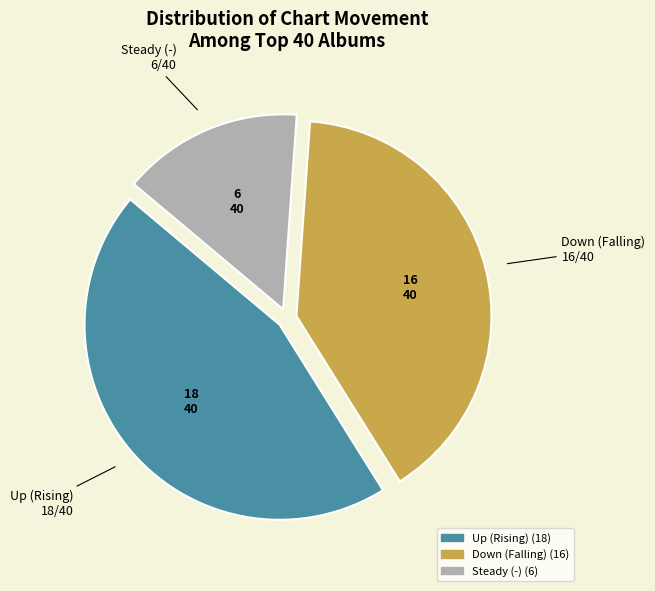

Is there any slice that represents more than half of the pie?

No